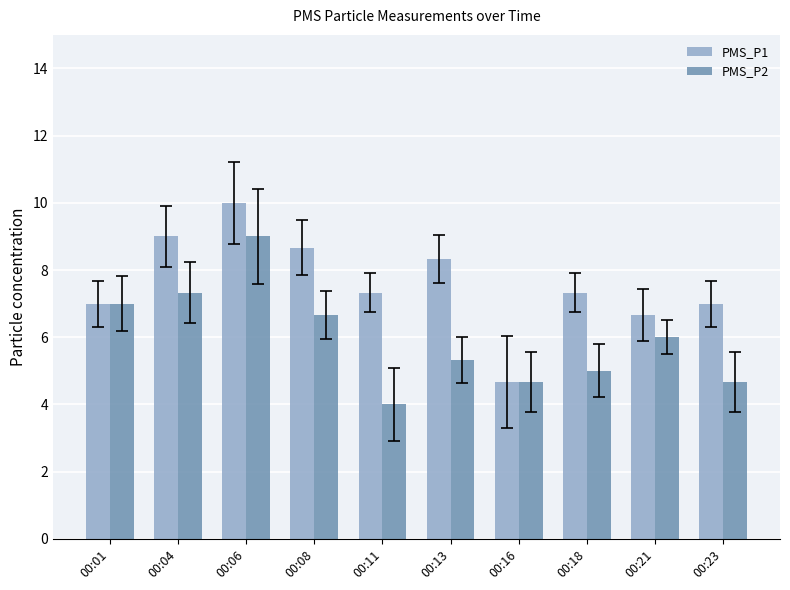

Count the number of categories in the chart.

10